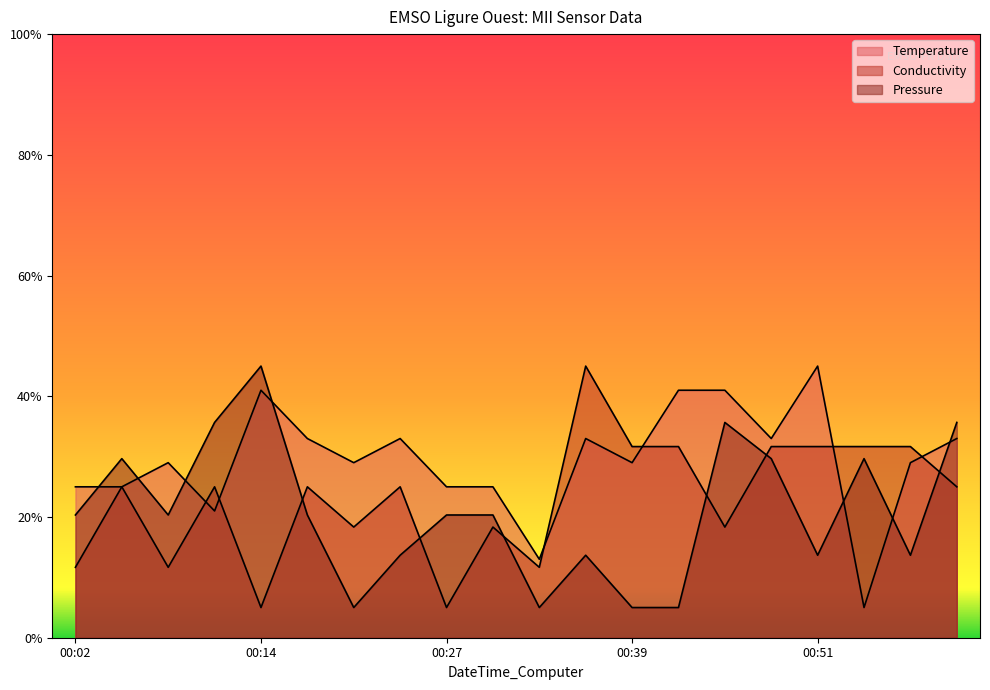

The value of Temperature at 00:21 is 0.1. True or false?

False